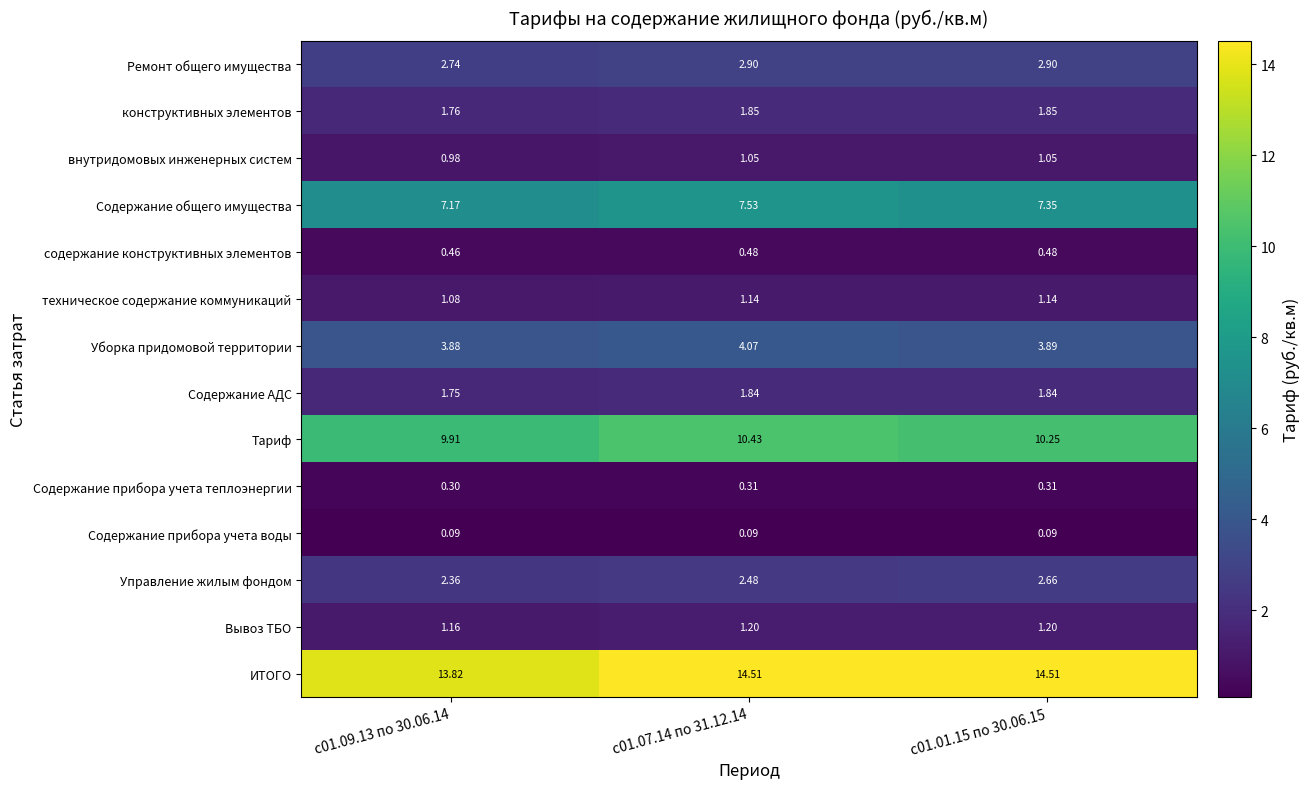

Is the value of ИТОГО at с01.01.15 по 30.06.15 greater than the value of содержание конструктивных элементов at с01.09.13 по 30.06.14?

Yes